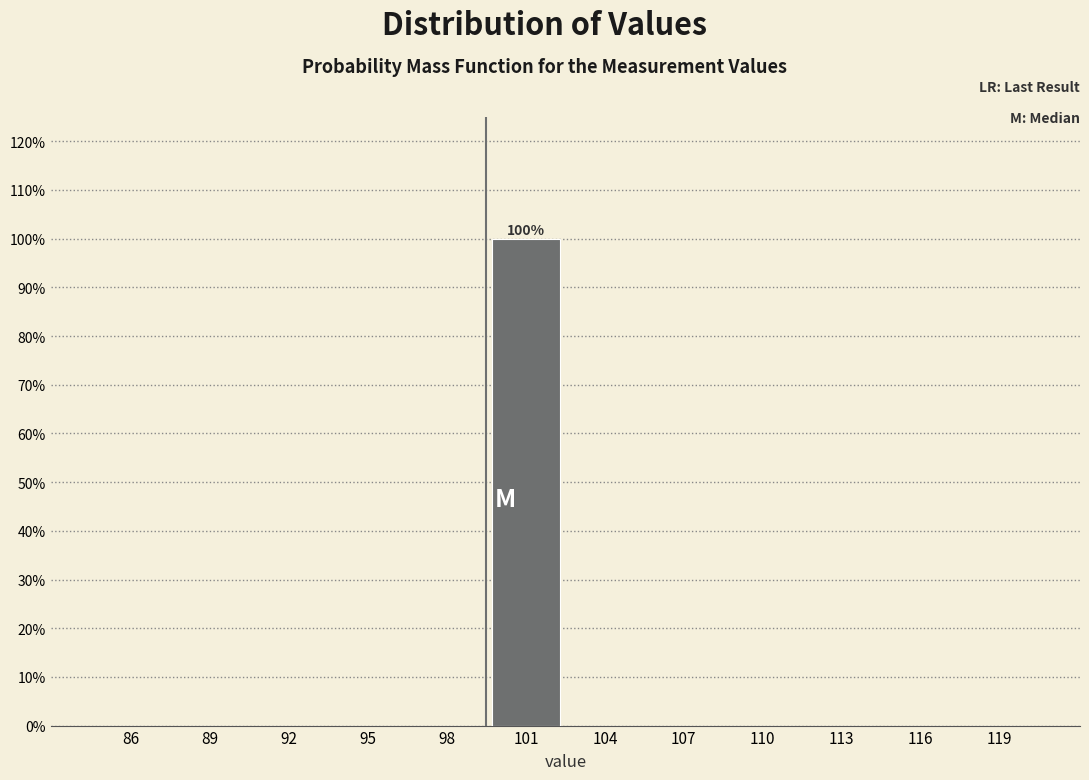

Reading left to right, extract all data points from this chart.

86=0	89=0	92=0	95=0	98=0	101=100	104=0	107=0	110=0	113=0	116=0	119=0